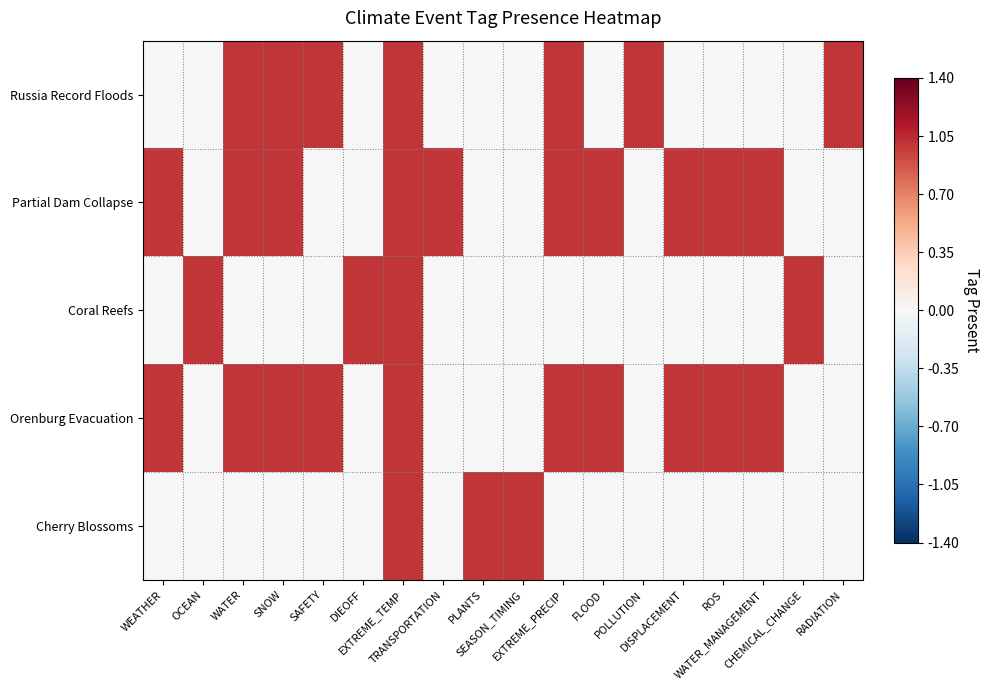

How many series are shown in this chart?

5